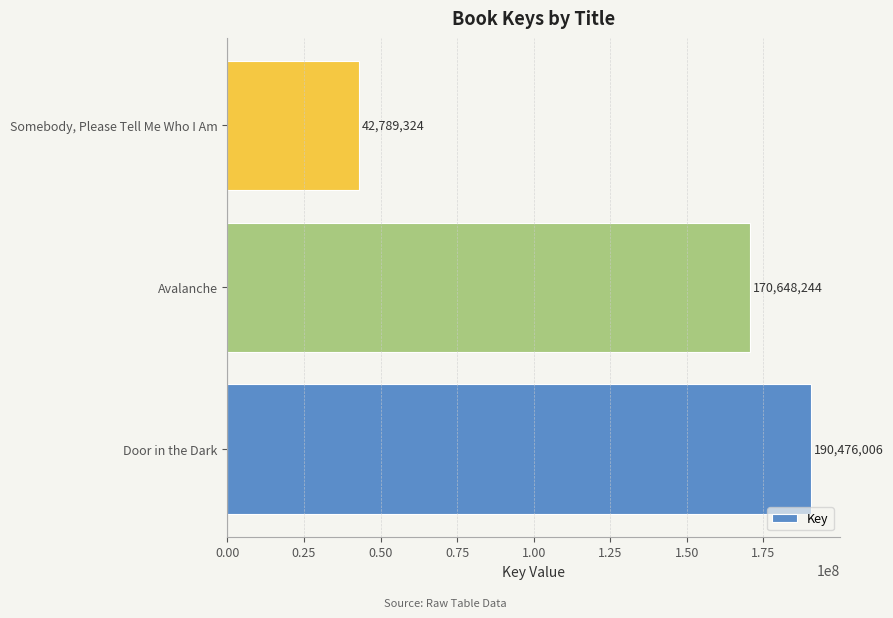

Reading bottom to top, transcribe all the data shown in this chart.

190476006	170648244	42789324